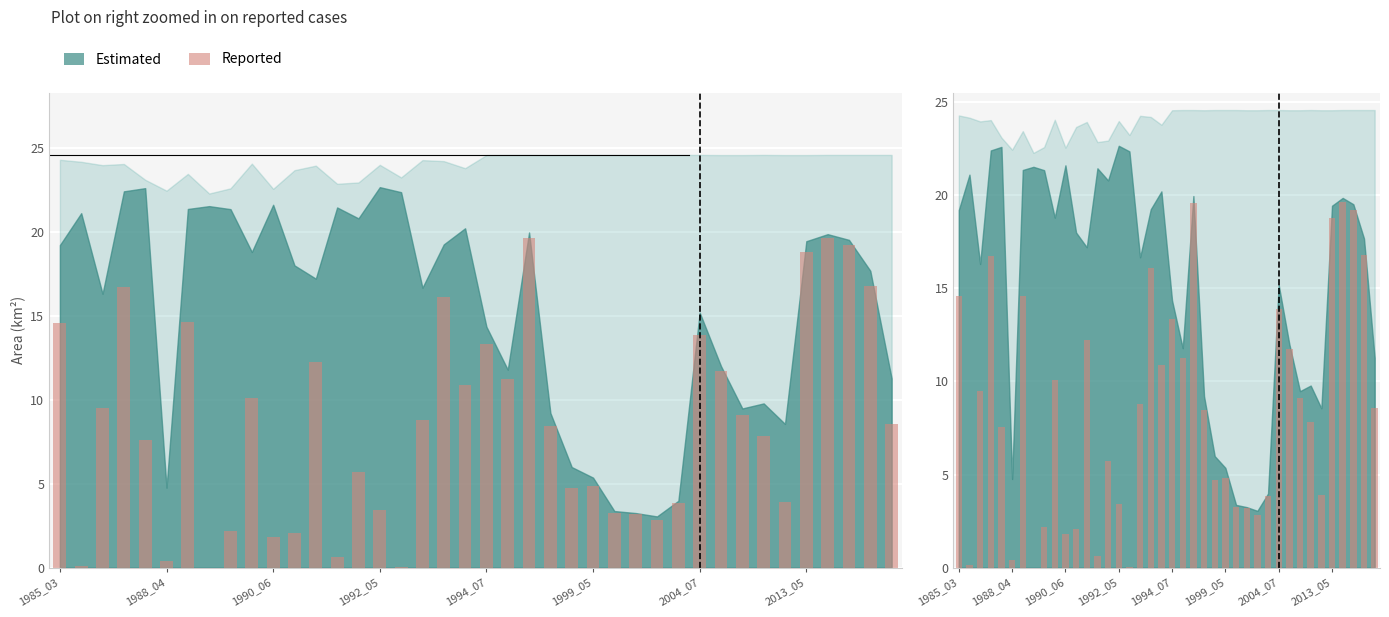

The value at 33 is 7.8. True or false?

True